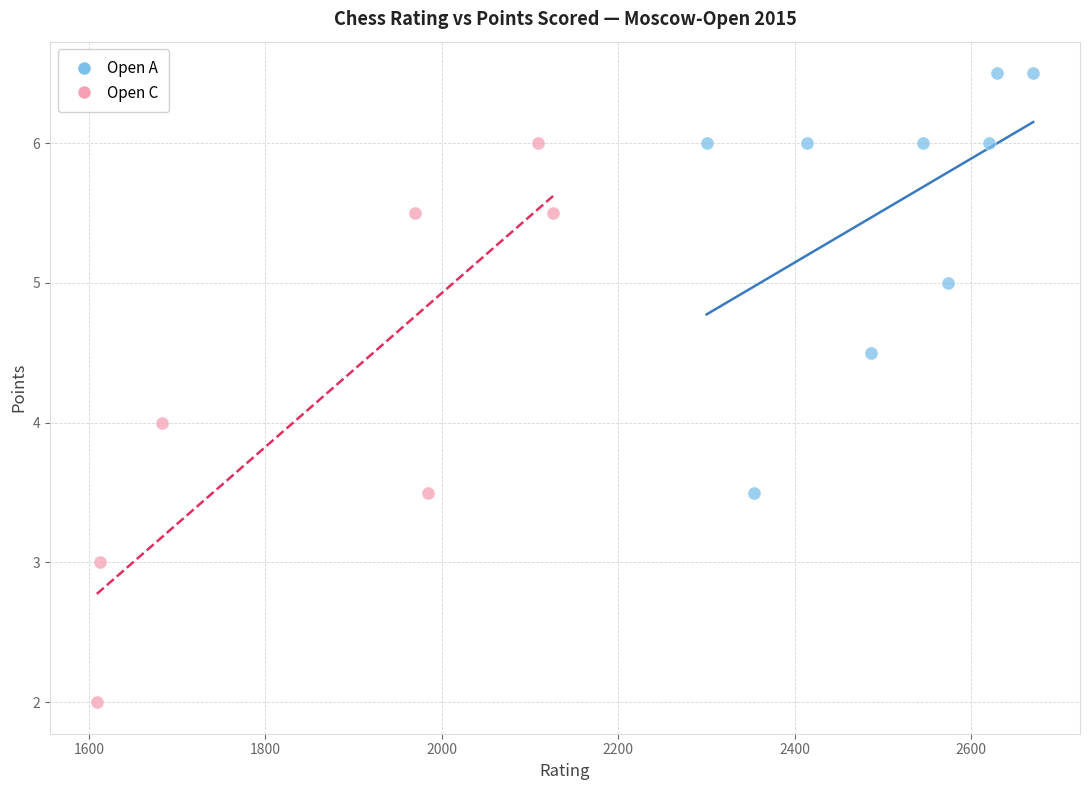

Which series contains the lowest Y value?

Open C